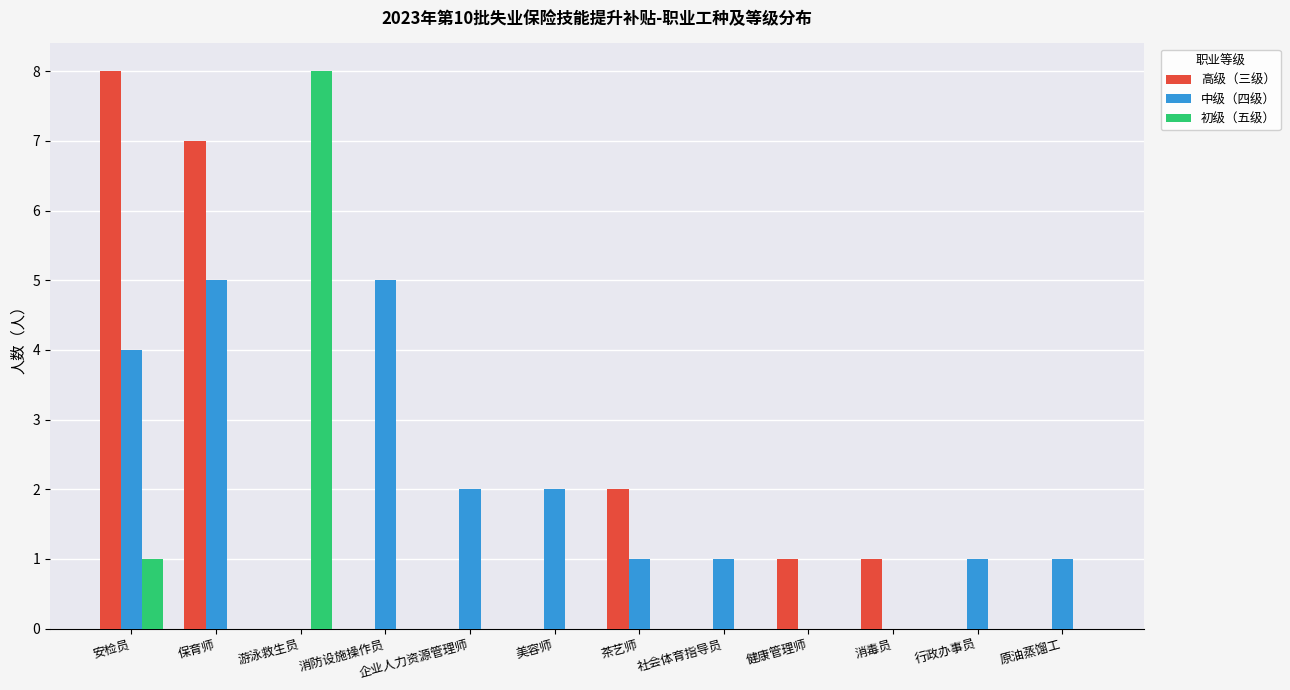

The 中级（四级） series shows 2 at 行政办事员. True or false?

False